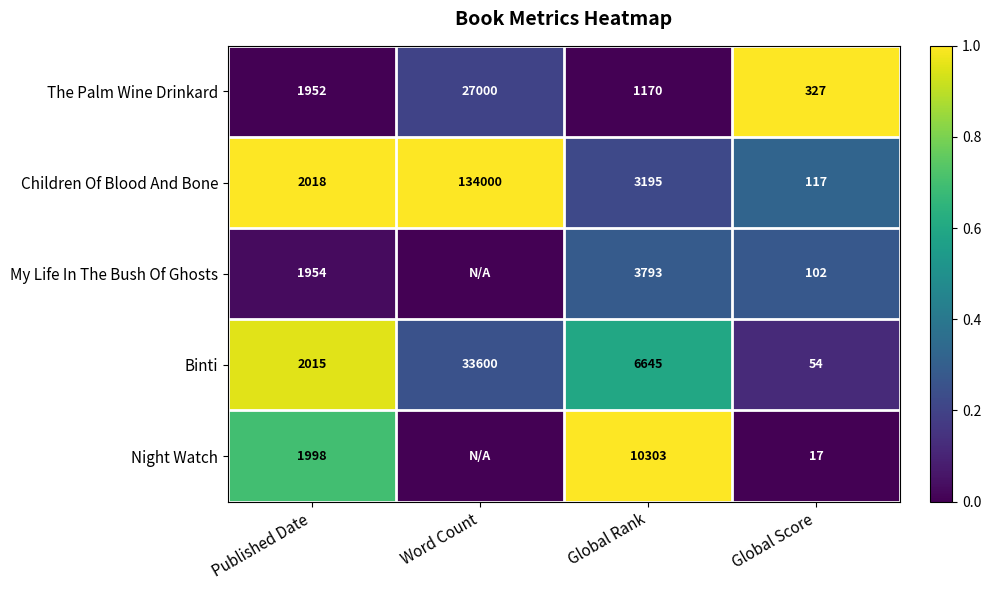

What is the sum of all The Palm Wine Drinkard values?

30449